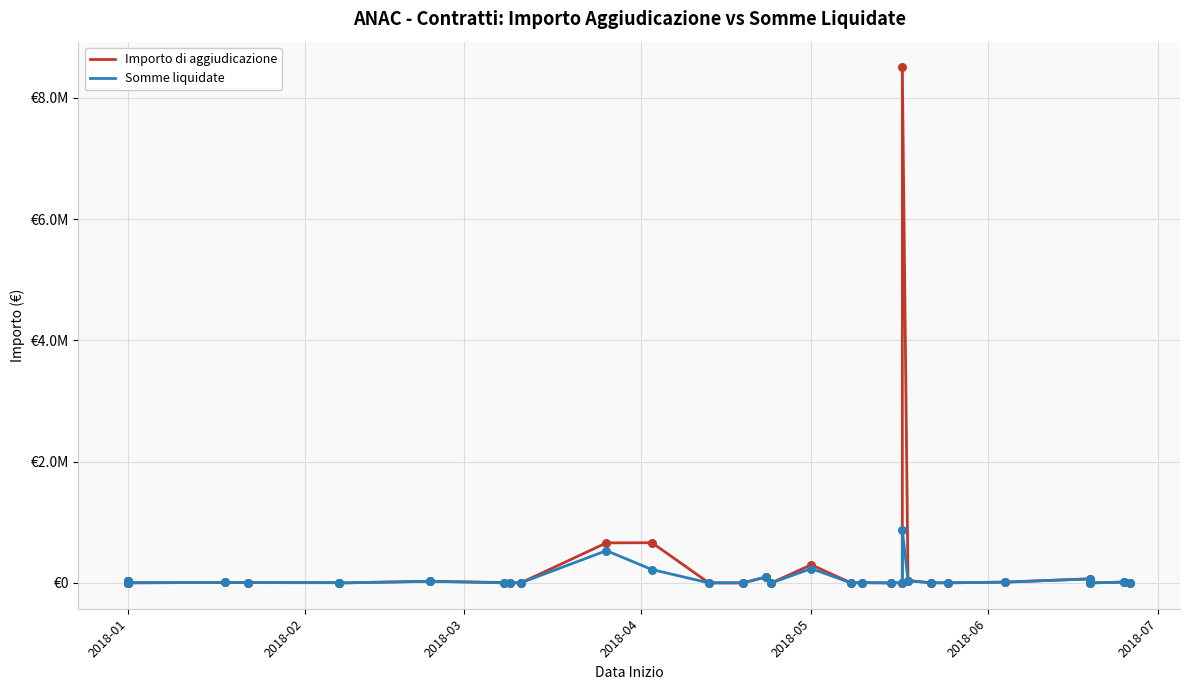

Which series has the largest total across all categories?

Importo di aggiudicazione